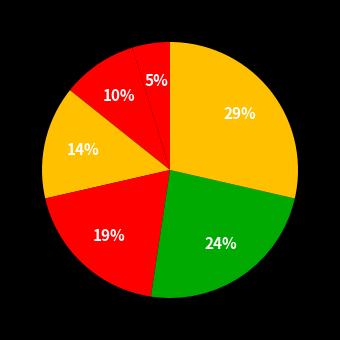

How many segments does this pie chart have?

6